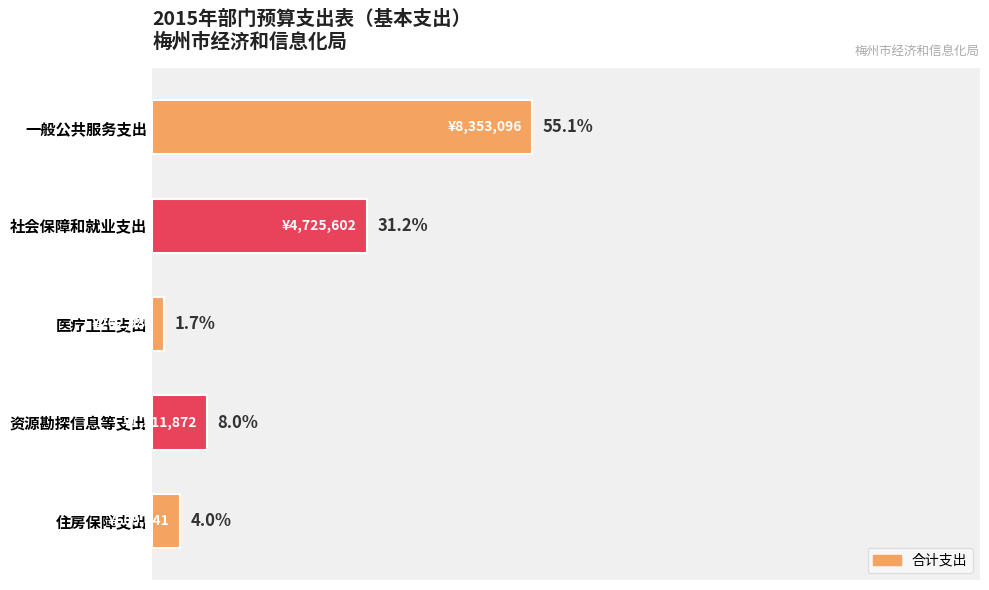

What is the label of the 1st bar from the top?

一般公共服务支出